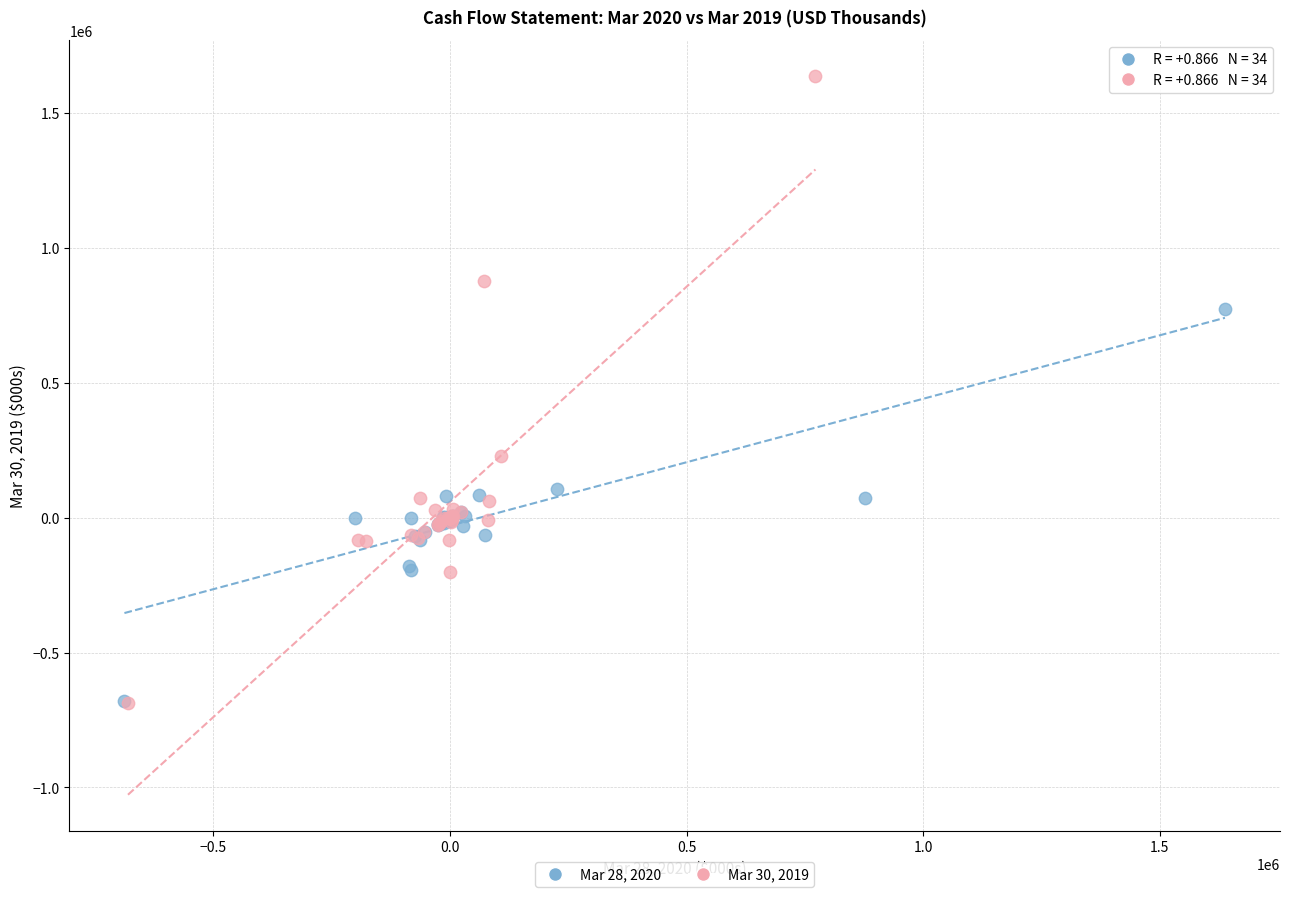

Which series has the widest spread of Y values?

Mar 30, 2019